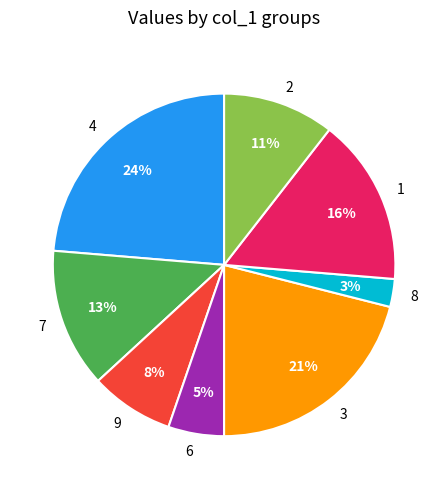

Combined, do 4 and 9 account for over 50%?

No